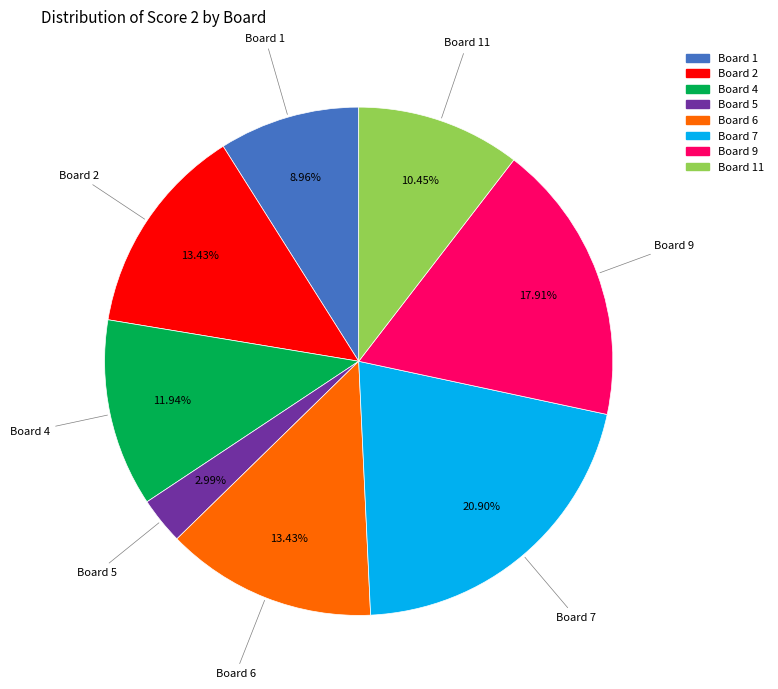

Does any single category account for the majority?

No